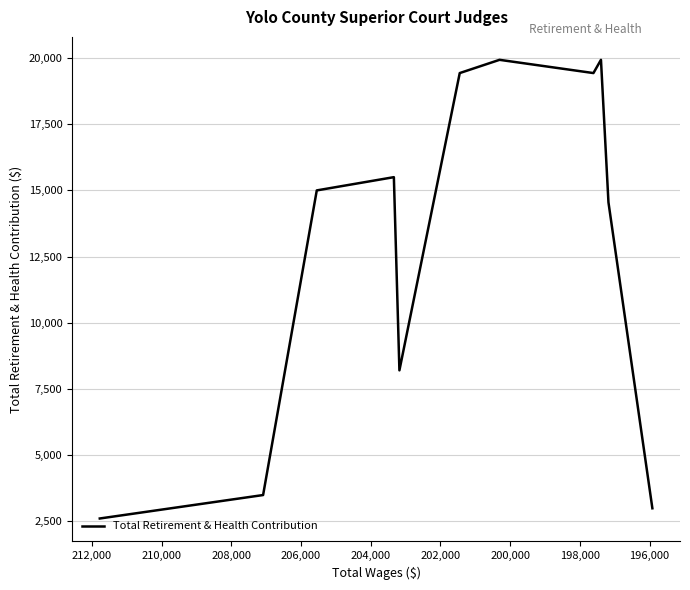

The chart shows a value of 1440 at 196,000. True or false?

False